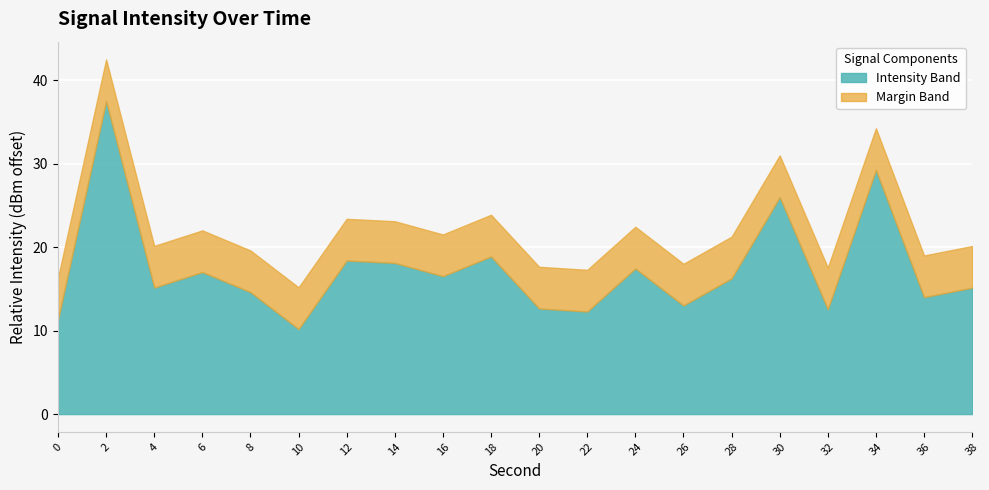

Read the Intensity Band value at 22.

12.3